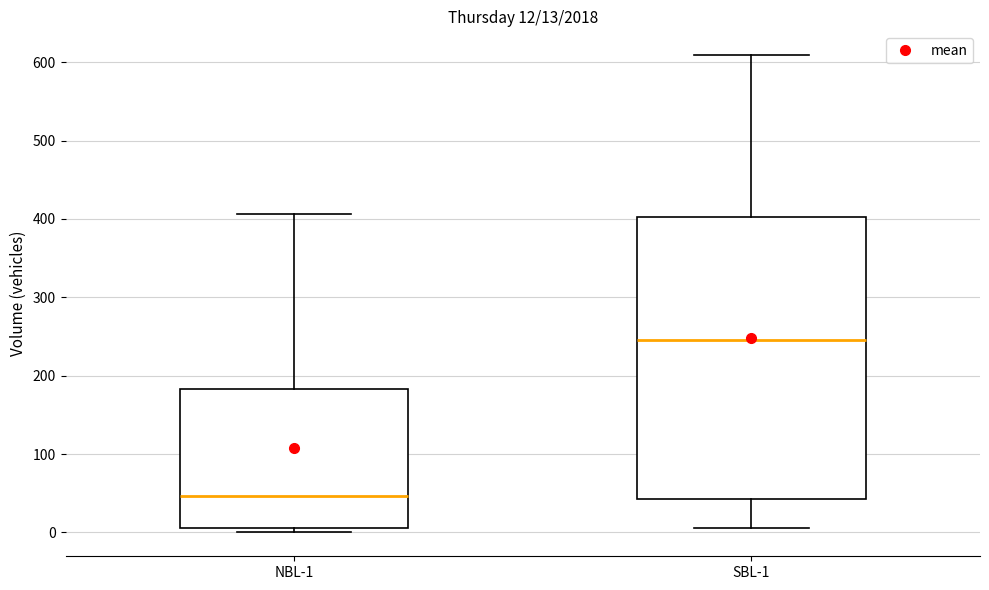

Comparing the boxes themselves (not the whiskers), which one is the tallest?

SBL-1